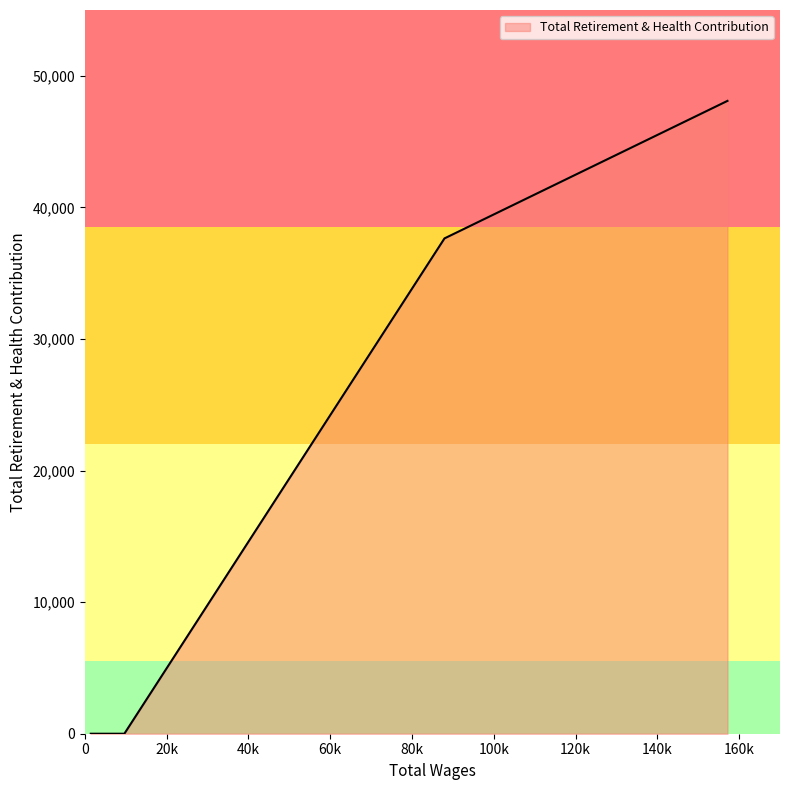

What is the average value?

17147